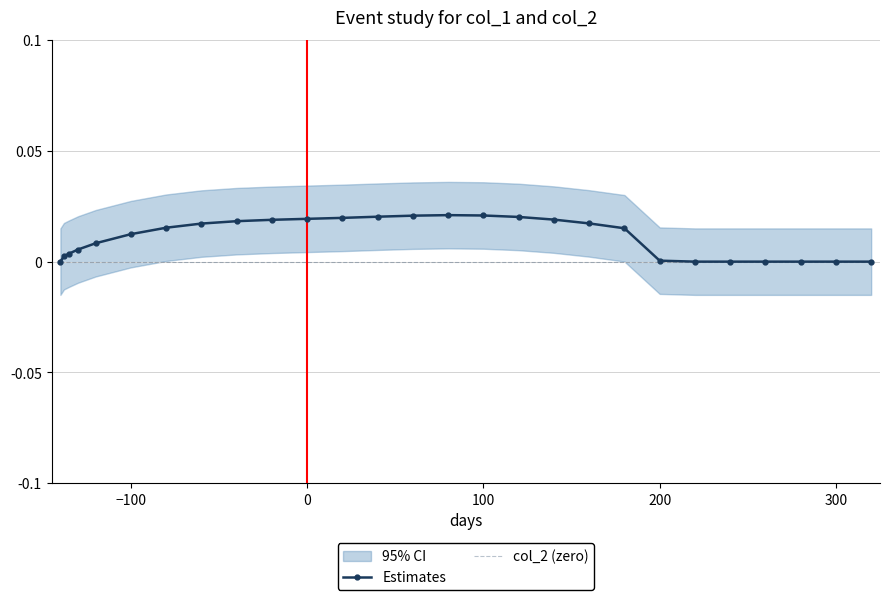

Reading left to right, list all the values displayed in this chart.

Estimates: 0.0	0.0	0.0	0.0	0.0	0.0	0.0	0.0	0.0	0.0	0.0	0.0	0.0	0.0	0.0	0.0	0.0	0.0	0.0	0.0	0.0	0.0	0.0	0.0	0.0	0.0	0.0
col_2 (zero): 0.0	0.0	0.0	0.0	0.0	0.0	0.0	0.0	0.0	0.0	0.0	0.0	0.0	0.0	0.0	0.0	0.0	0.0	0.0	0.0	0.0	0.0	0.0	0.0	0.0	0.0	0.0